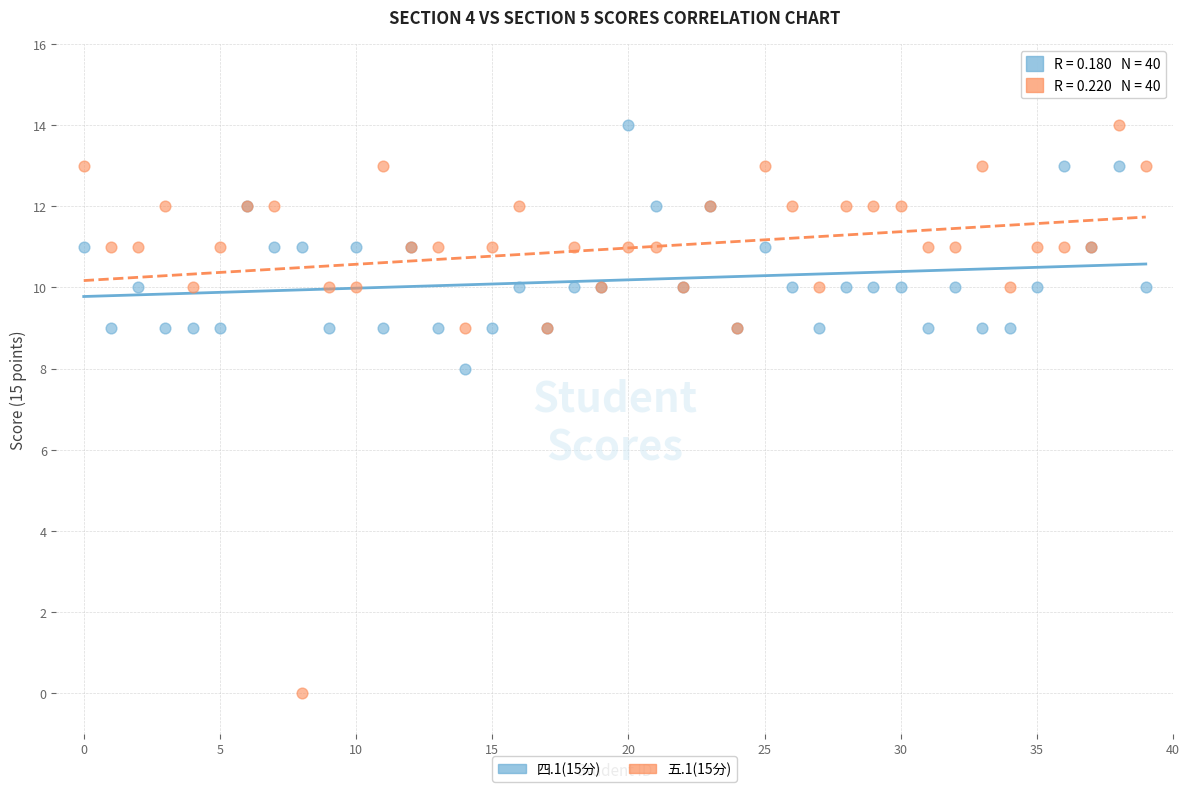

Which series has the widest spread of Y values?

五.1(15分)